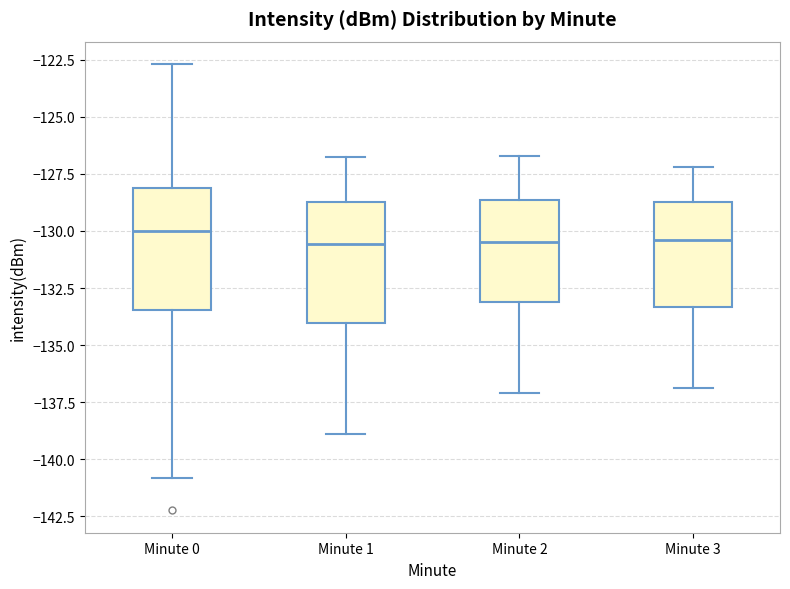

Reading left to right, read every box against the y-axis: the position of its median line, the range the box covers, and the ends of its whiskers. The values are not printed on the chart, so give them approximately, as read against the axis.

Minute 0: median -130.0, box -133.5 to -128.0, whiskers -141.0 to -122.5
Minute 1: median -130.5, box -134.0 to -128.5, whiskers -139.0 to -127.0
Minute 2: median -130.5, box -133.0 to -128.5, whiskers -137.0 to -126.5
Minute 3: median -130.5, box -133.5 to -128.5, whiskers -137.0 to -127.0